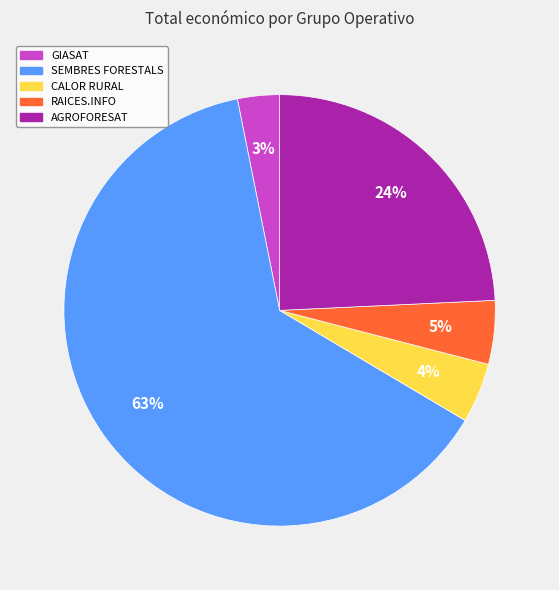

Is the sum of SEMBRES FORESTALS and GIASAT greater than half?

Yes